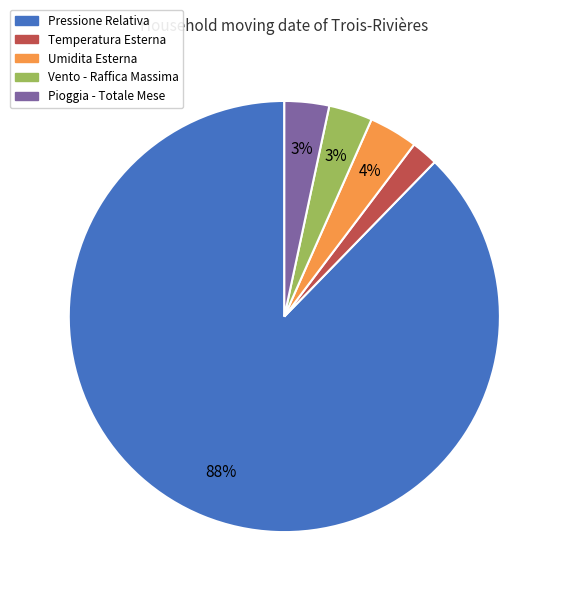

Which category has the biggest portion of the pie?

Pressione Relativa